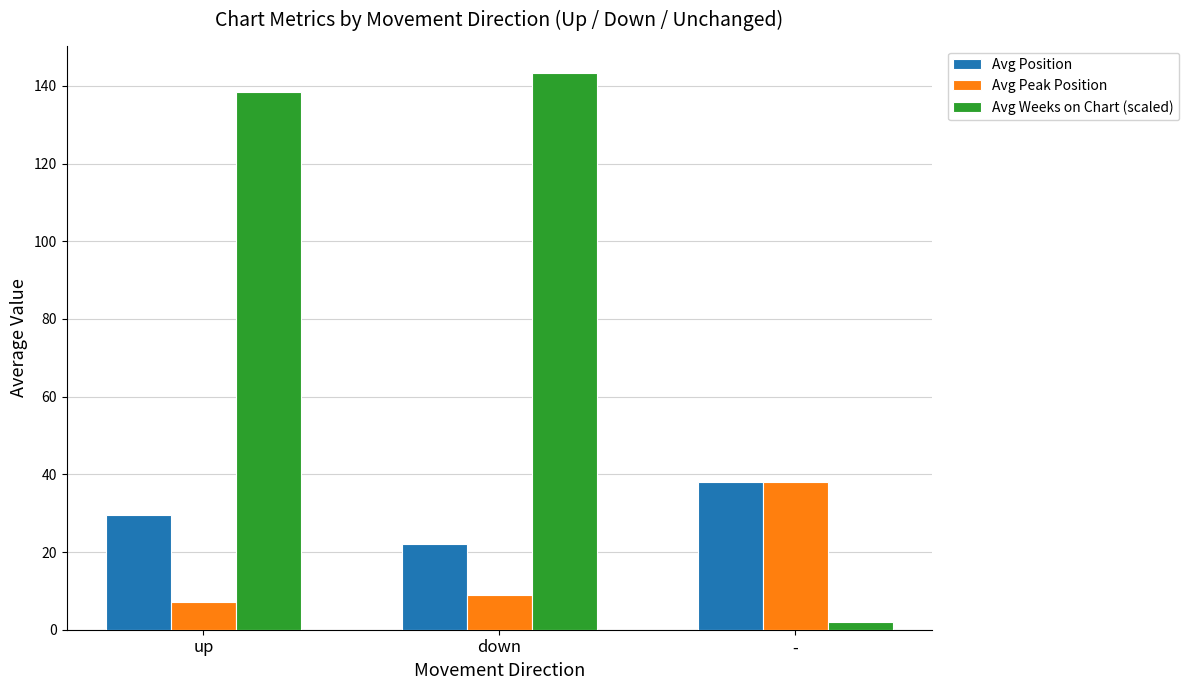

Rank the series at down from lowest to highest value.

Avg Peak Position, Avg Position, Avg Weeks on Chart (scaled)